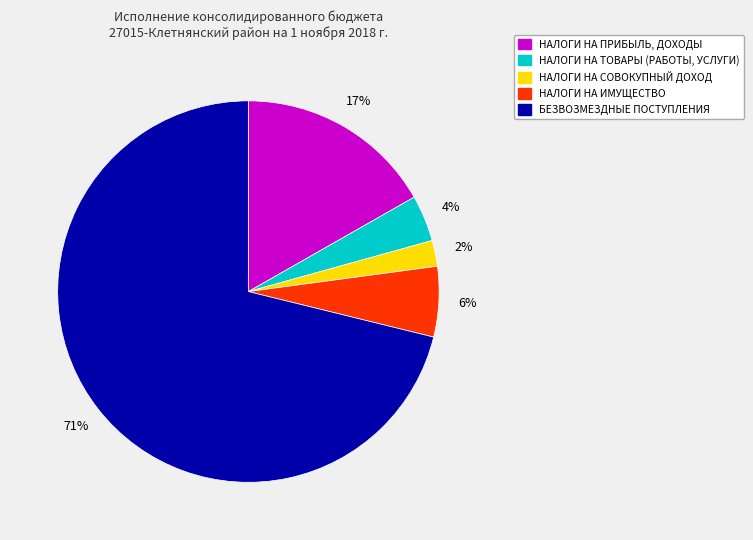

Count the number of slices in the pie.

5